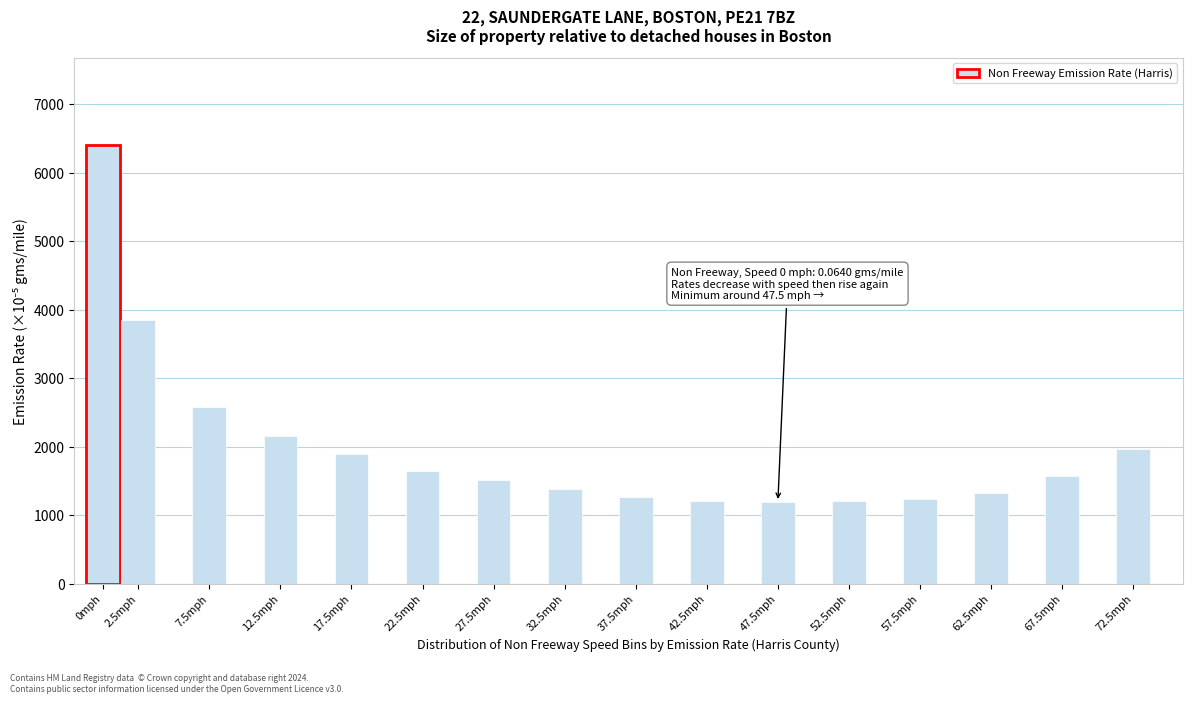

Which label corresponds to the largest value in the chart?

0mph